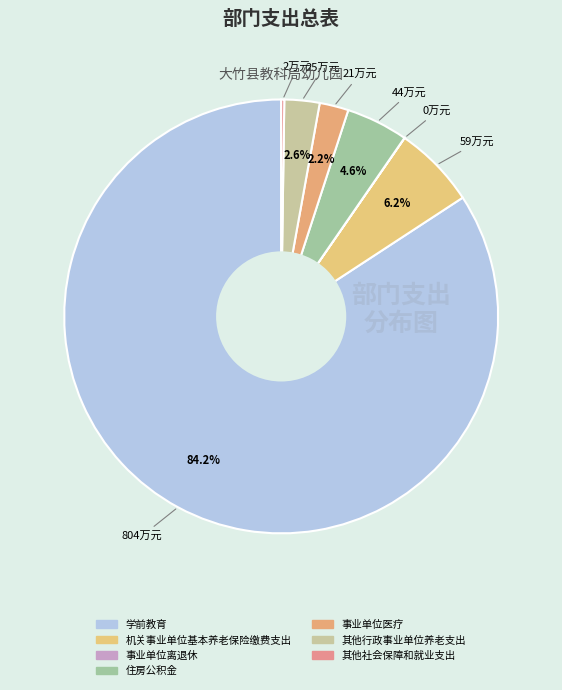

The 住房公积金 slice represents 1% of the pie. True or false?

False